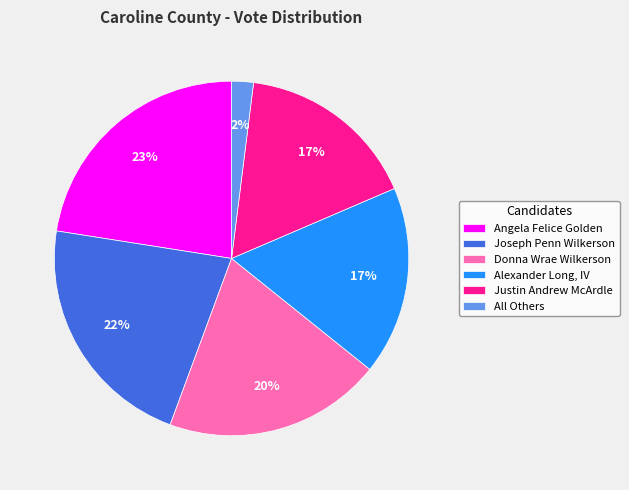

Is the sum of Justin Andrew McArdle and Donna Wrae Wilkerson greater than half?

No